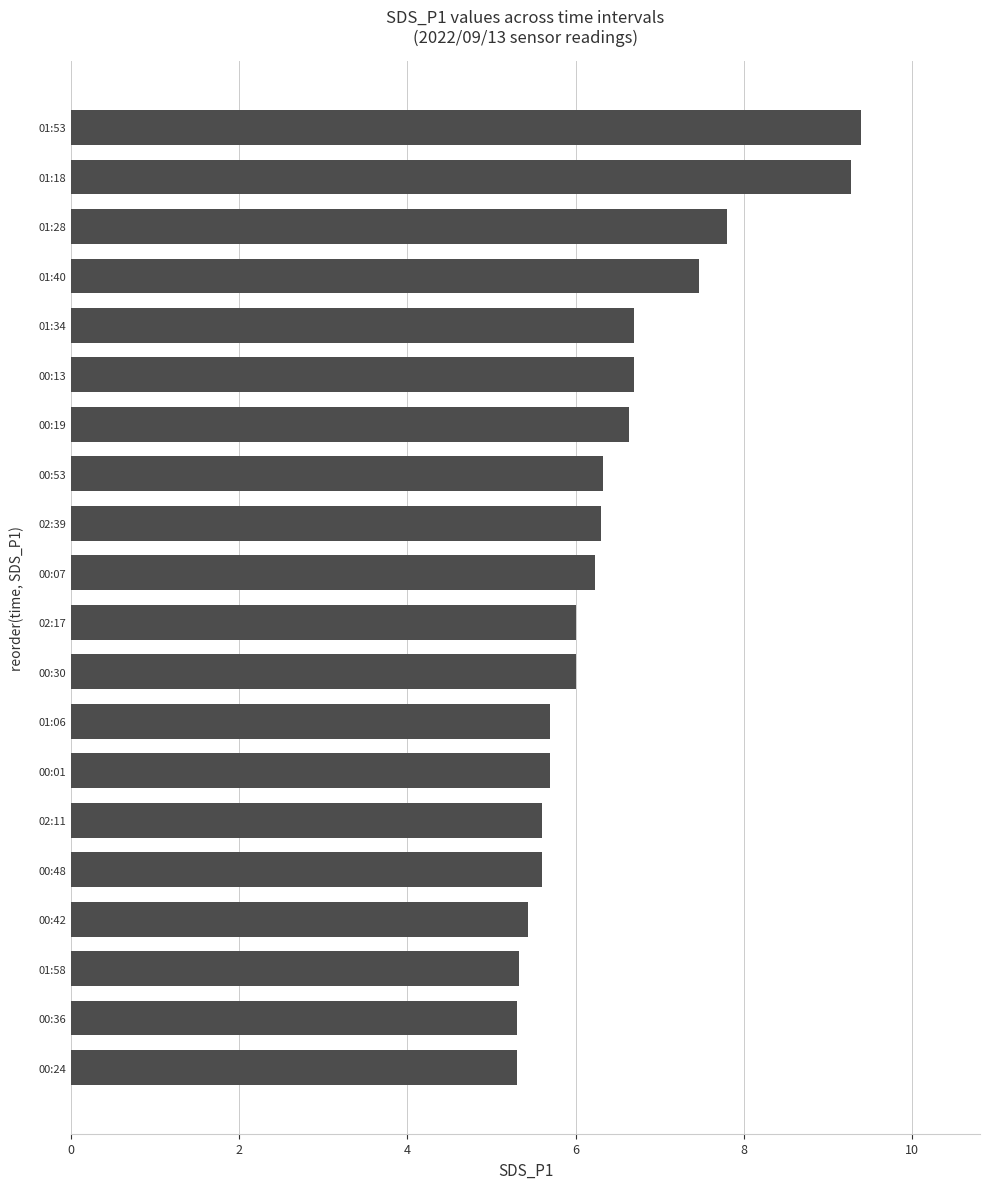

What is the greatest value displayed?

9.4